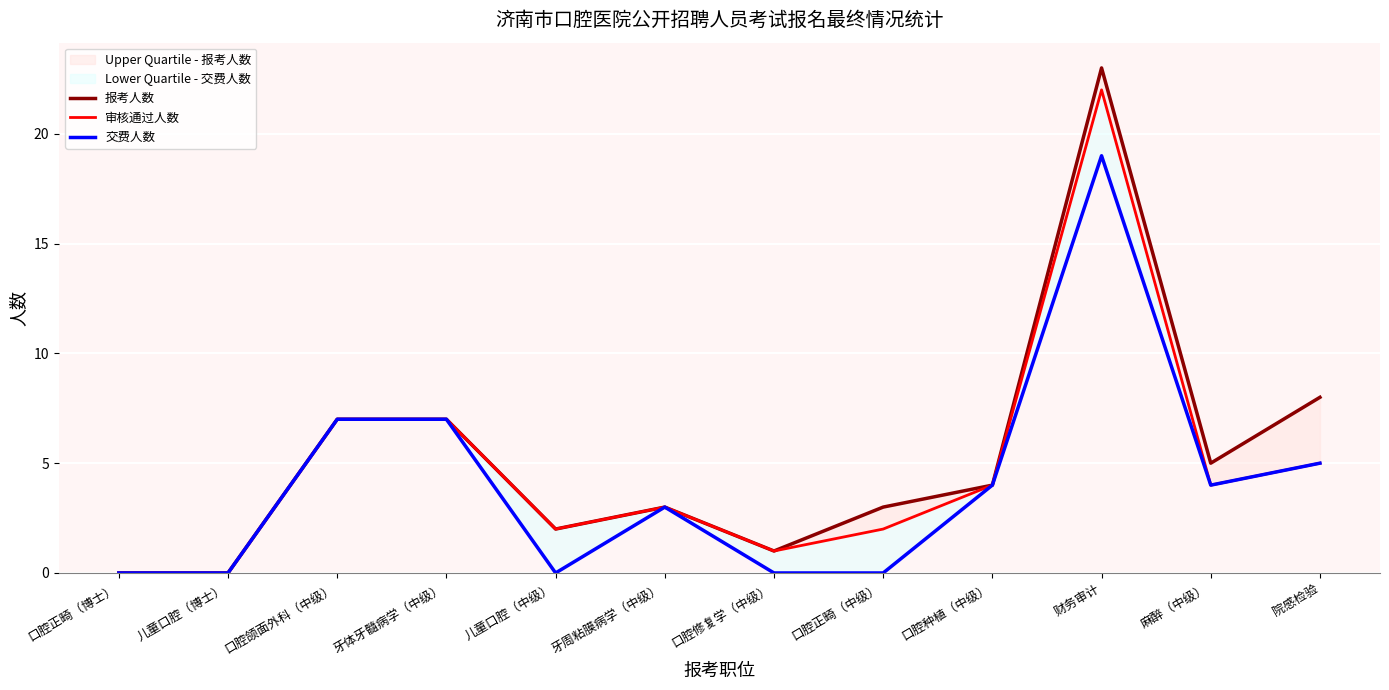

How many interior local peaks does the 审核通过人数 series have?

2